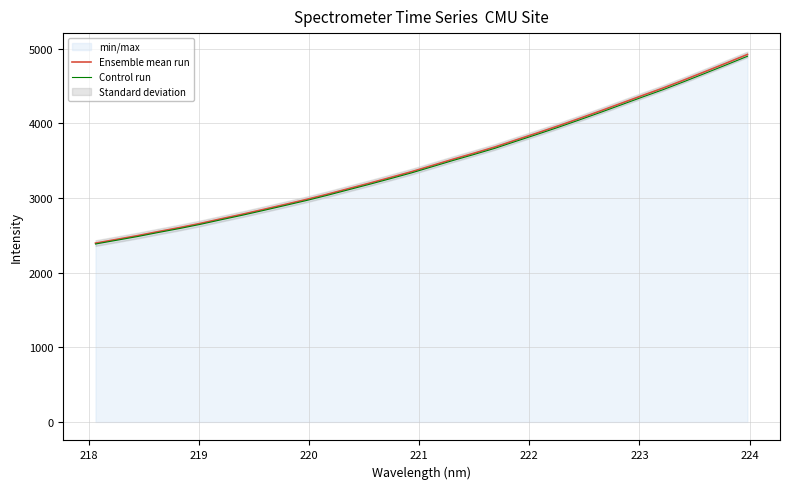

Count the number of categories in the chart.

32